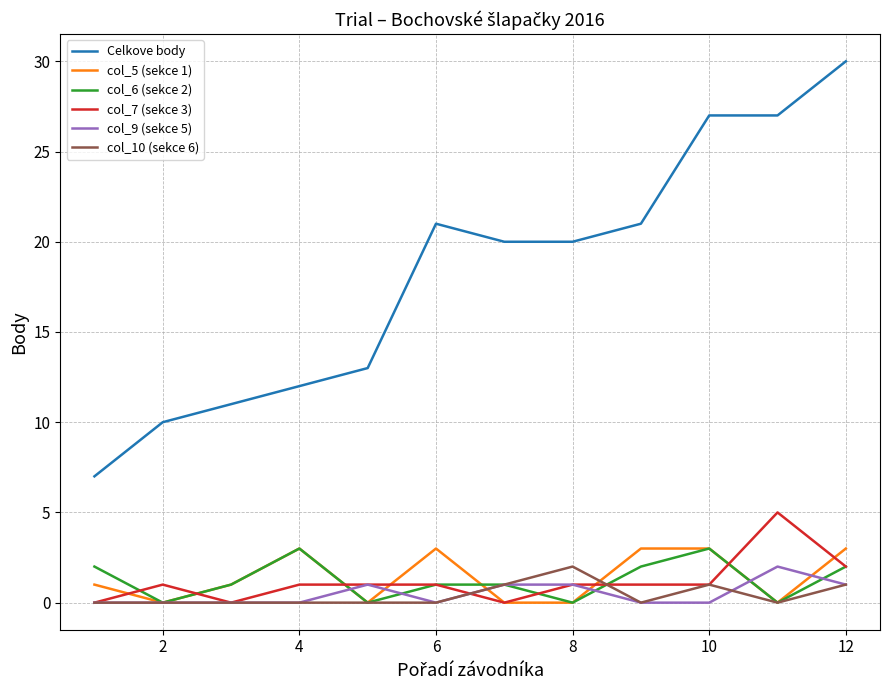

What is the difference between the maximum and minimum values in the col_7 (sekce 3) series?

5